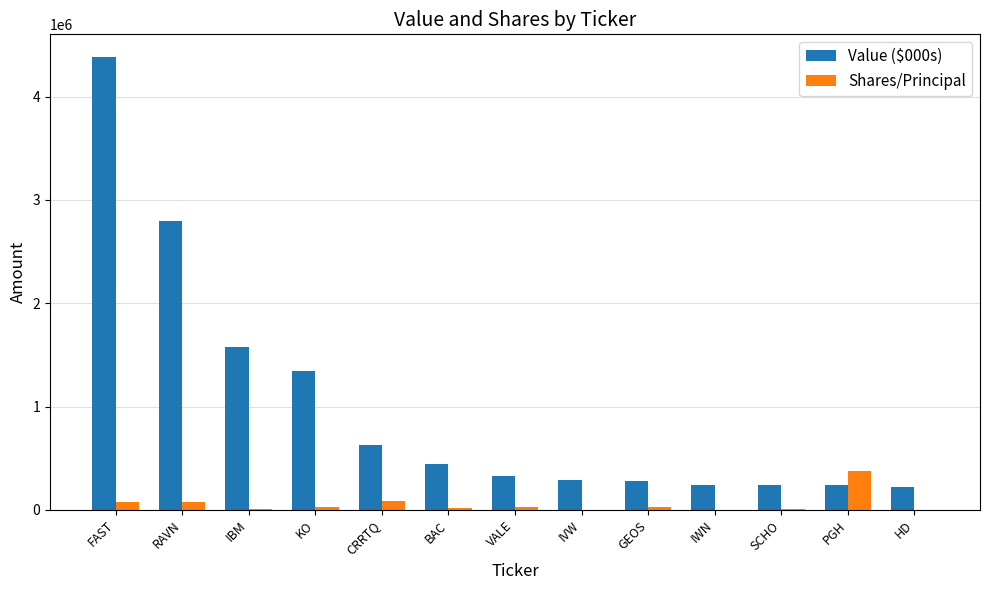

Is the value of Value ($000s) at IWN greater than the value of Shares/Principal at VALE?

Yes